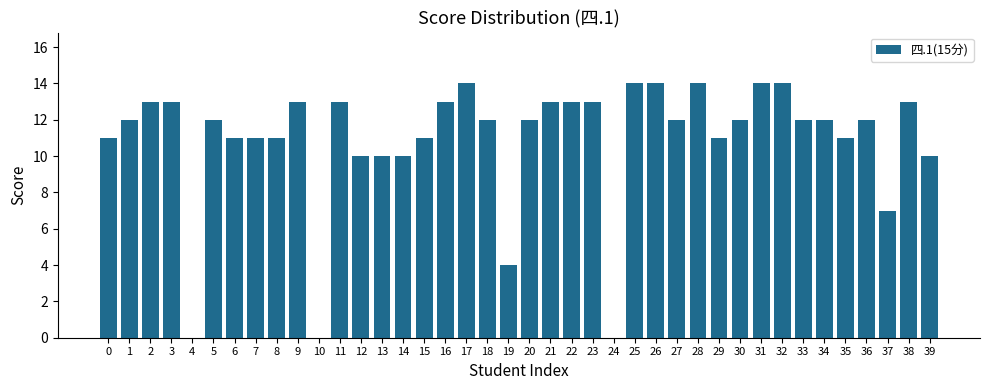

Reading right to left, transcribe all the data shown in this chart.

10	13	7	12	11	12	12	14	14	12	11	14	12	14	14	0	13	13	13	12	4	12	14	13	11	10	10	10	13	0	13	11	11	11	12	0	13	13	12	11